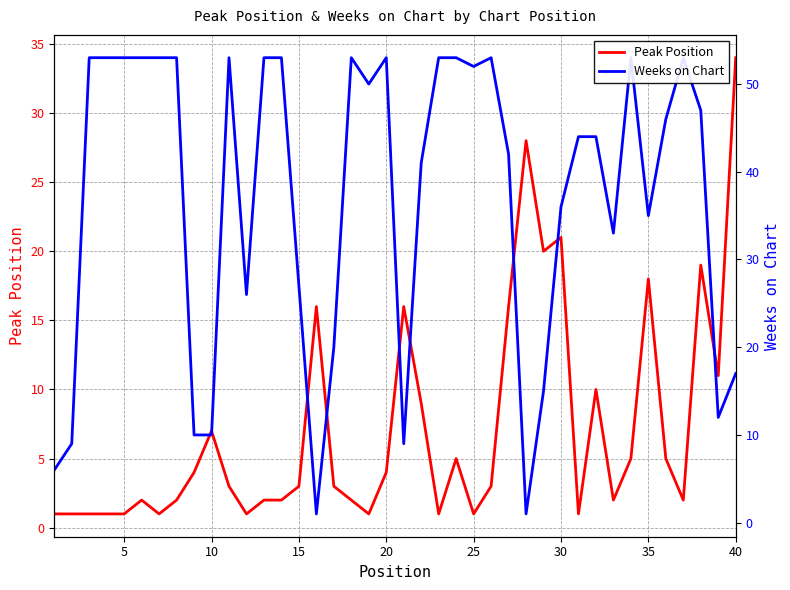

The Weeks on Chart series shows 1 at 27. True or false?

False